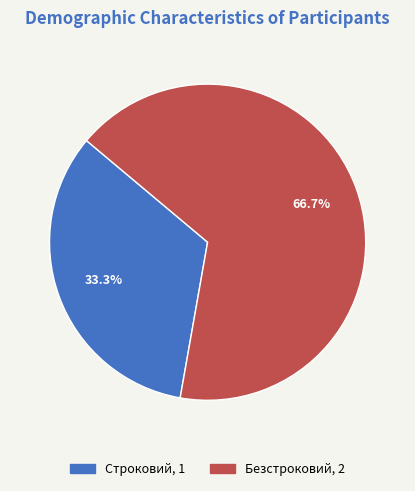

Which category accounts for the majority?

Безстроковий